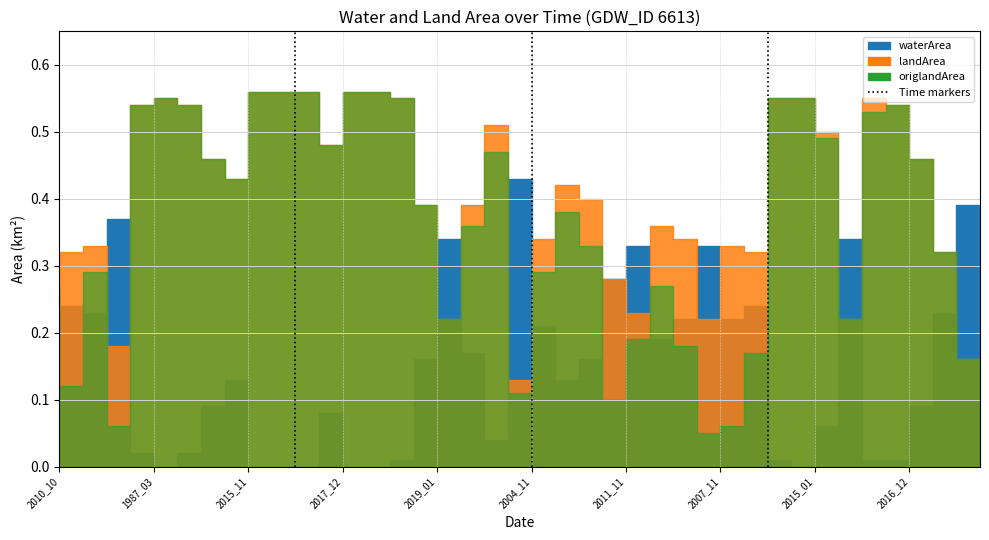

What is the label of the 25th point from the right?

2018_12